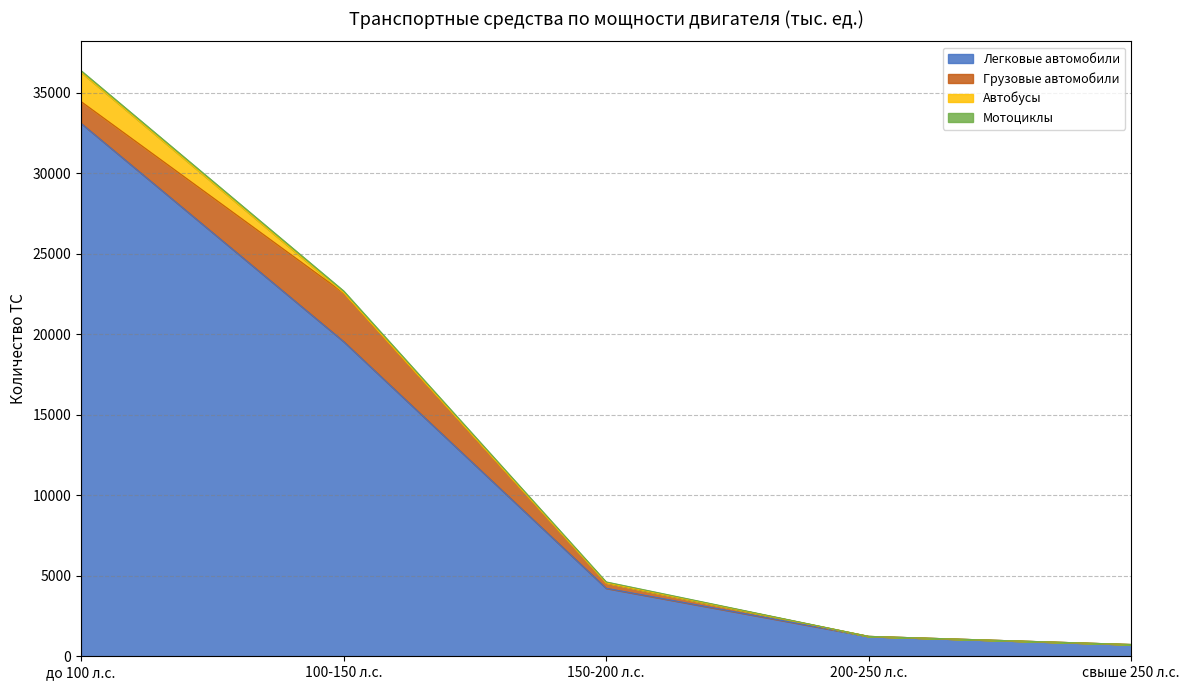

True or false: Мотоциклы and Легковые автомобили intersect in this chart.

False